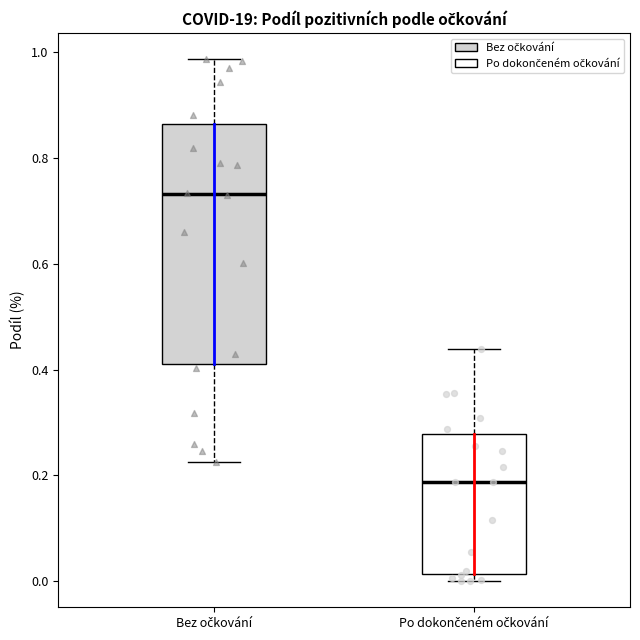

Which box is the tallest, from its lower edge to its upper edge?

Bez očkování